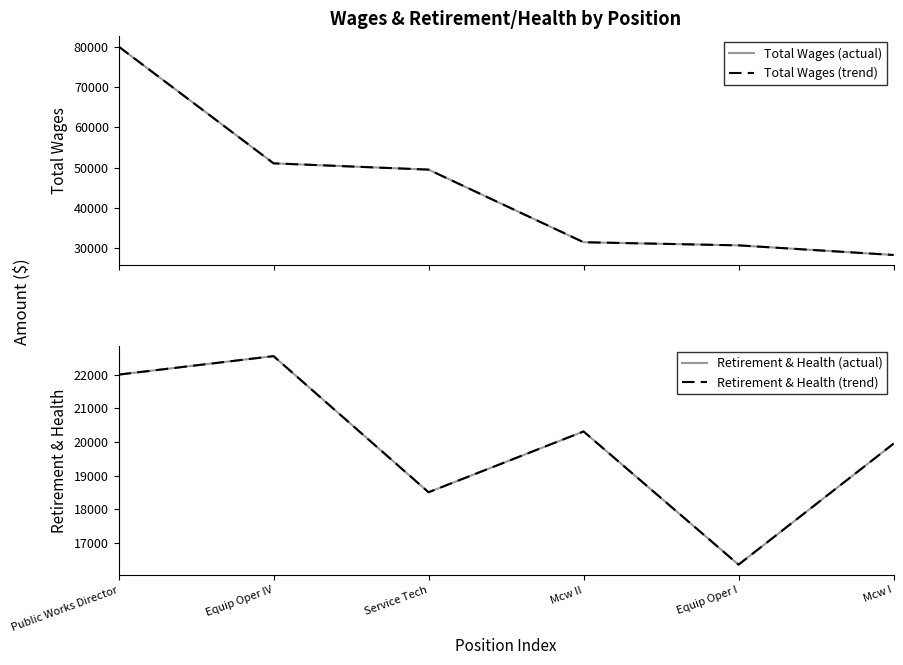

In Retirement & Health (actual), how many points are higher than both neighbors (excluding endpoints)?

2